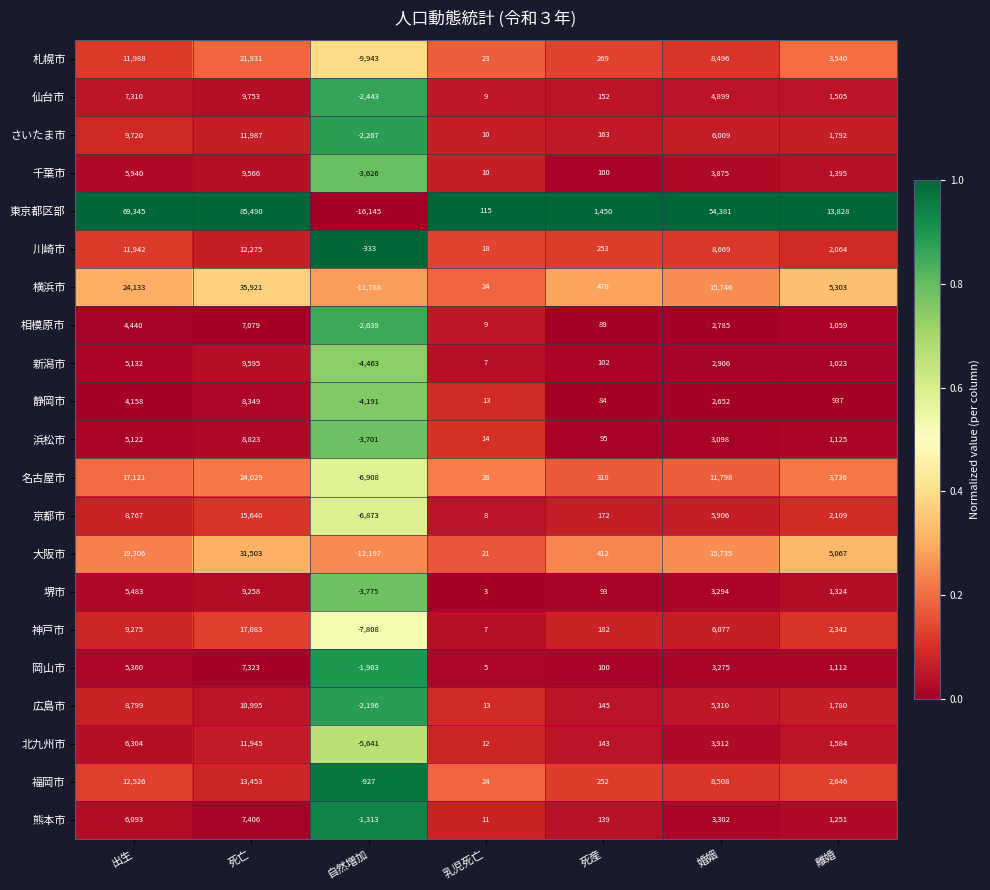

What is the approximate value of 浜松市 at 離婚?

1125